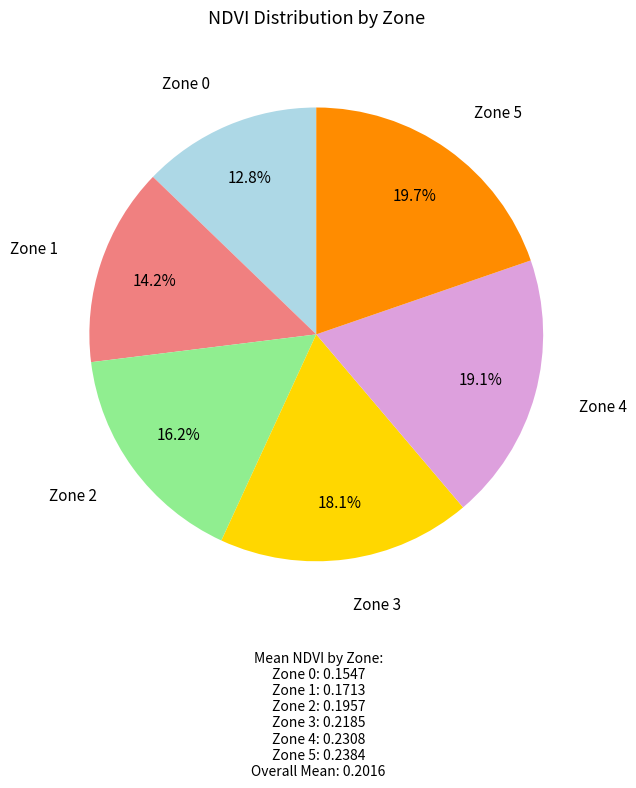

Is there any slice that represents more than half of the pie?

No